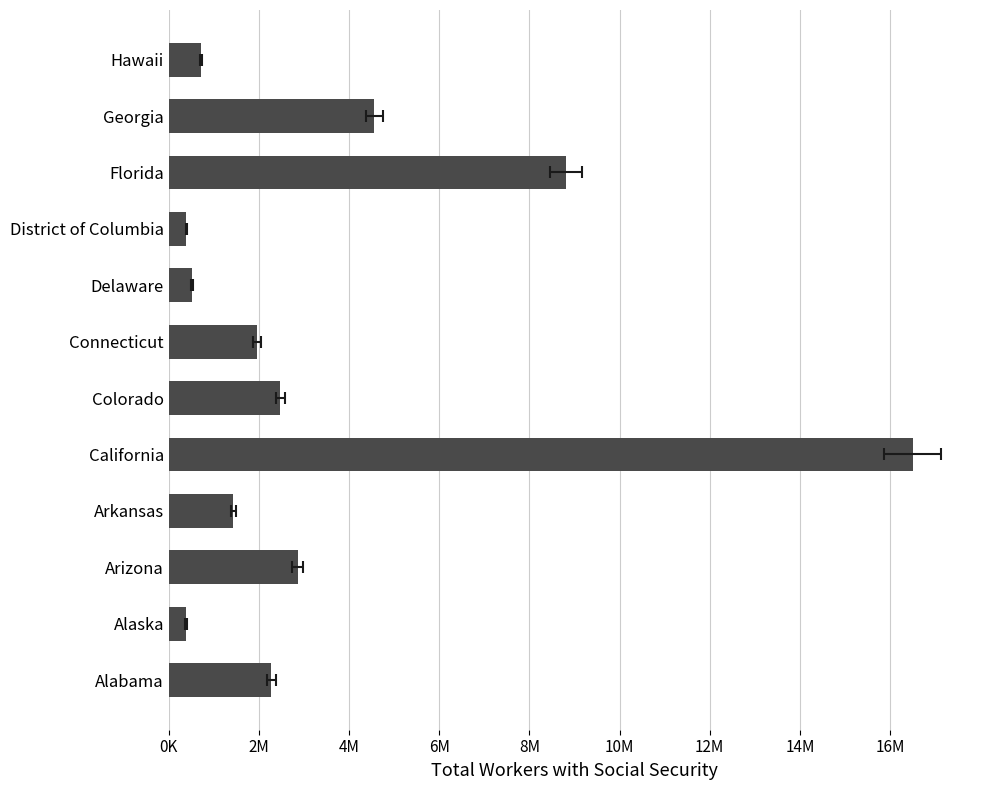

What position from the right is Georgia?

2